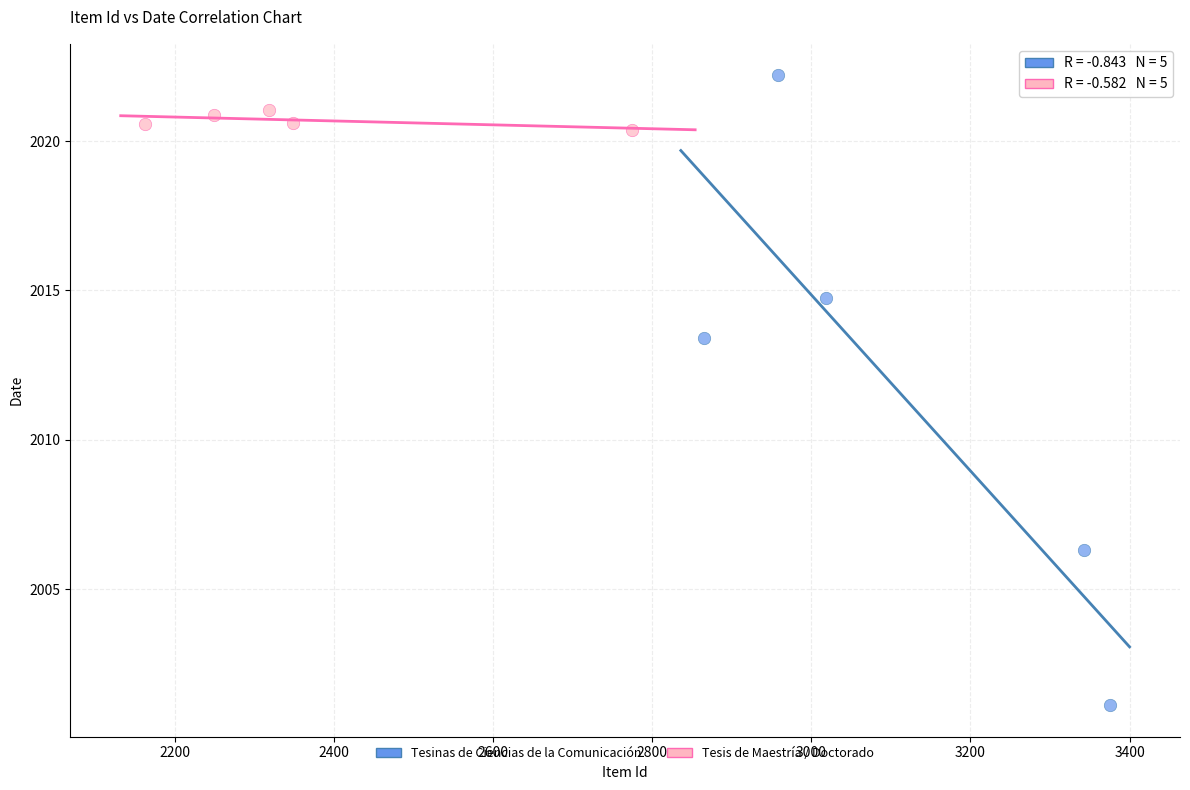

Which series reaches the minimum Y coordinate?

Tesinas de Ciencias de la Comunicación